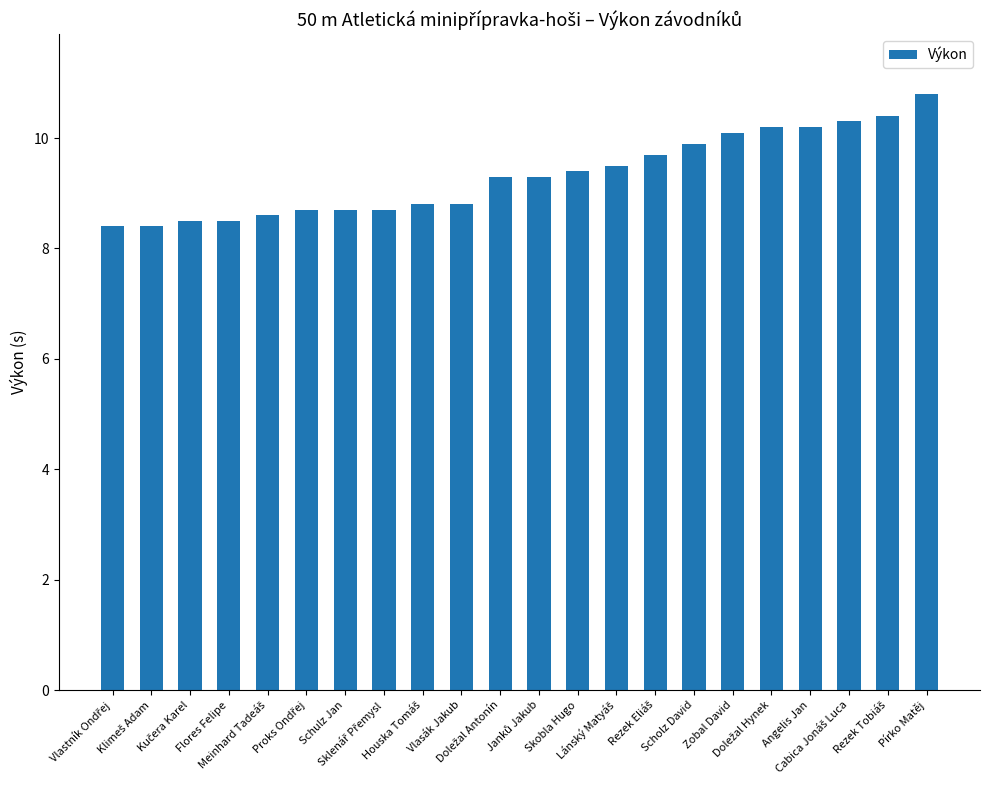

What is the greatest value displayed?

10.8